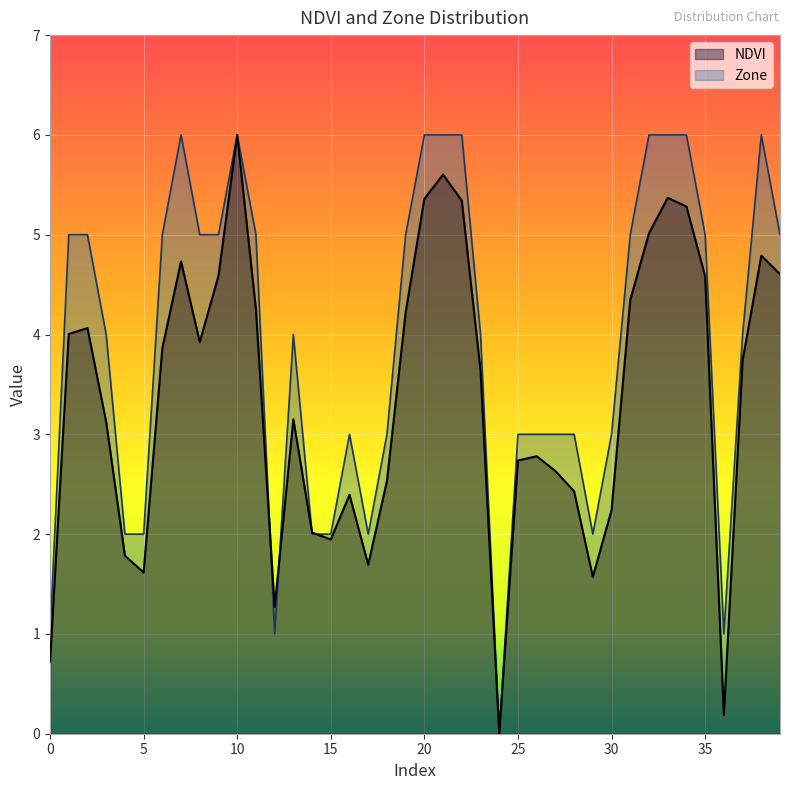

Is it true that NDVI equals 3.6 at 23?

True